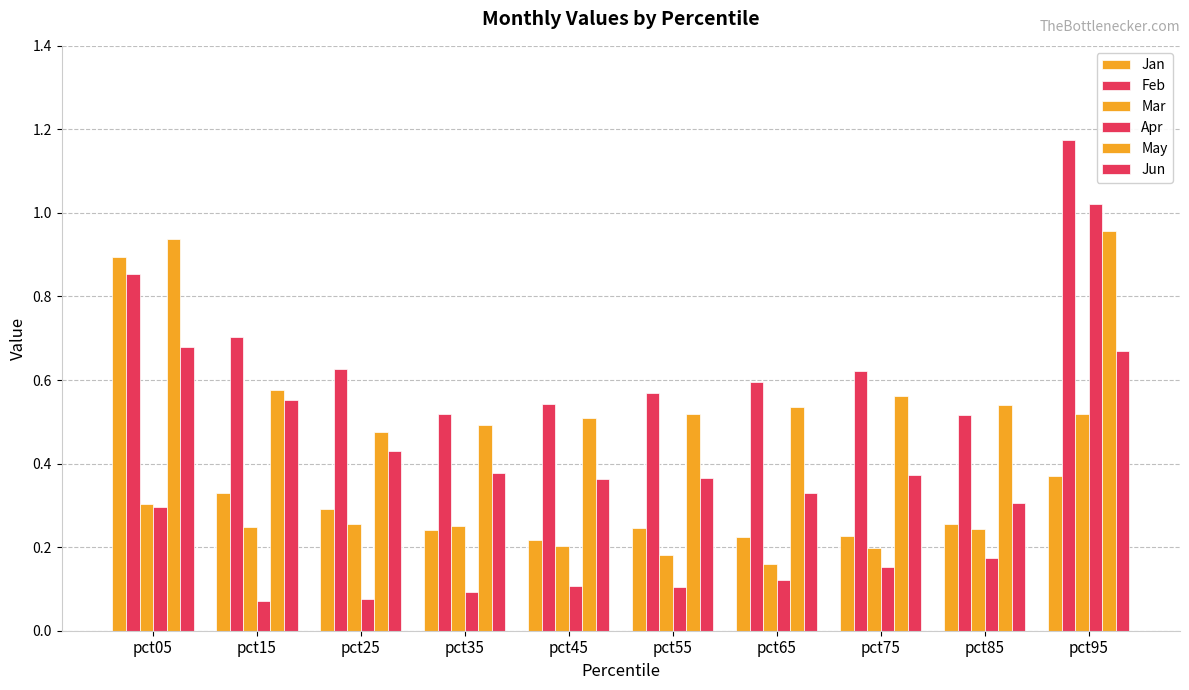

Are the bars horizontal?

No